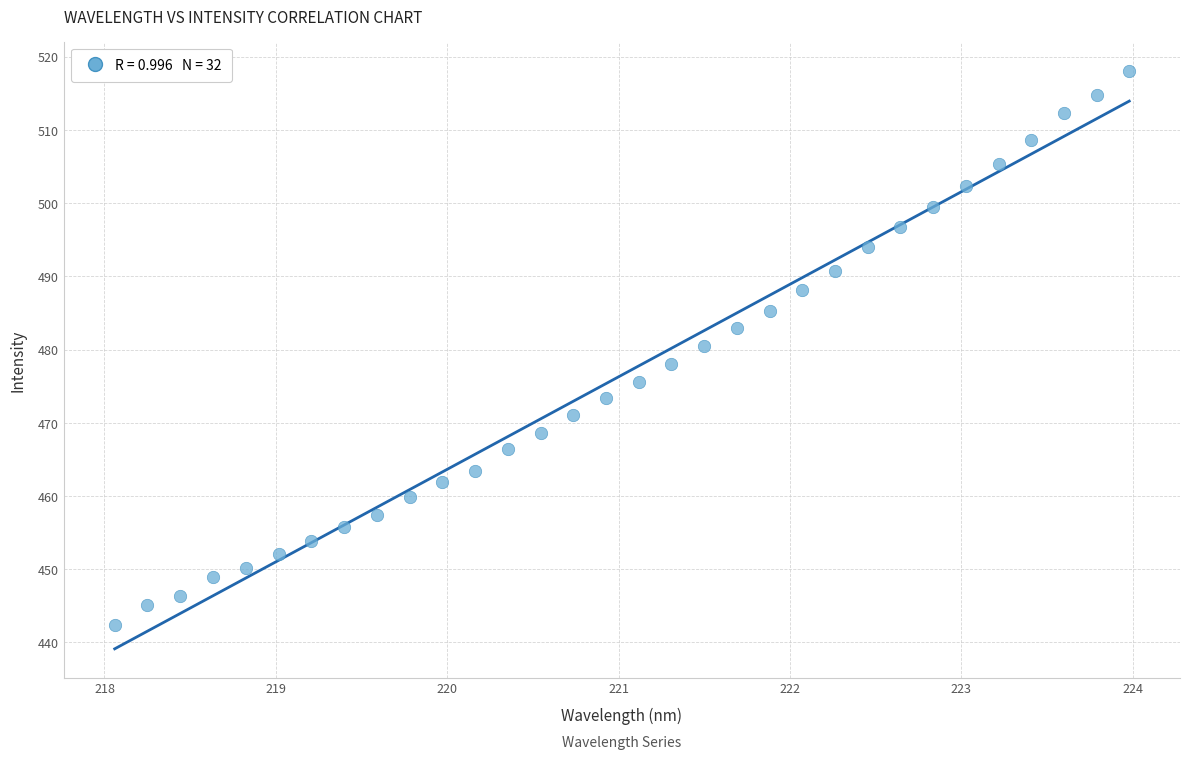

What is the range of X values (max minus min)?

5.9